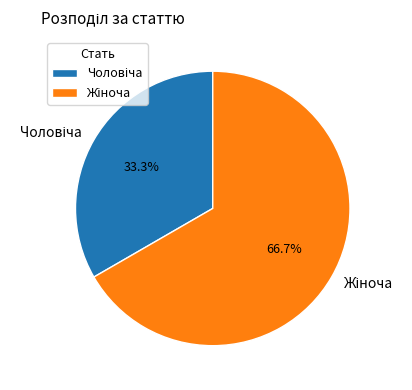

How many segments does this pie chart have?

2